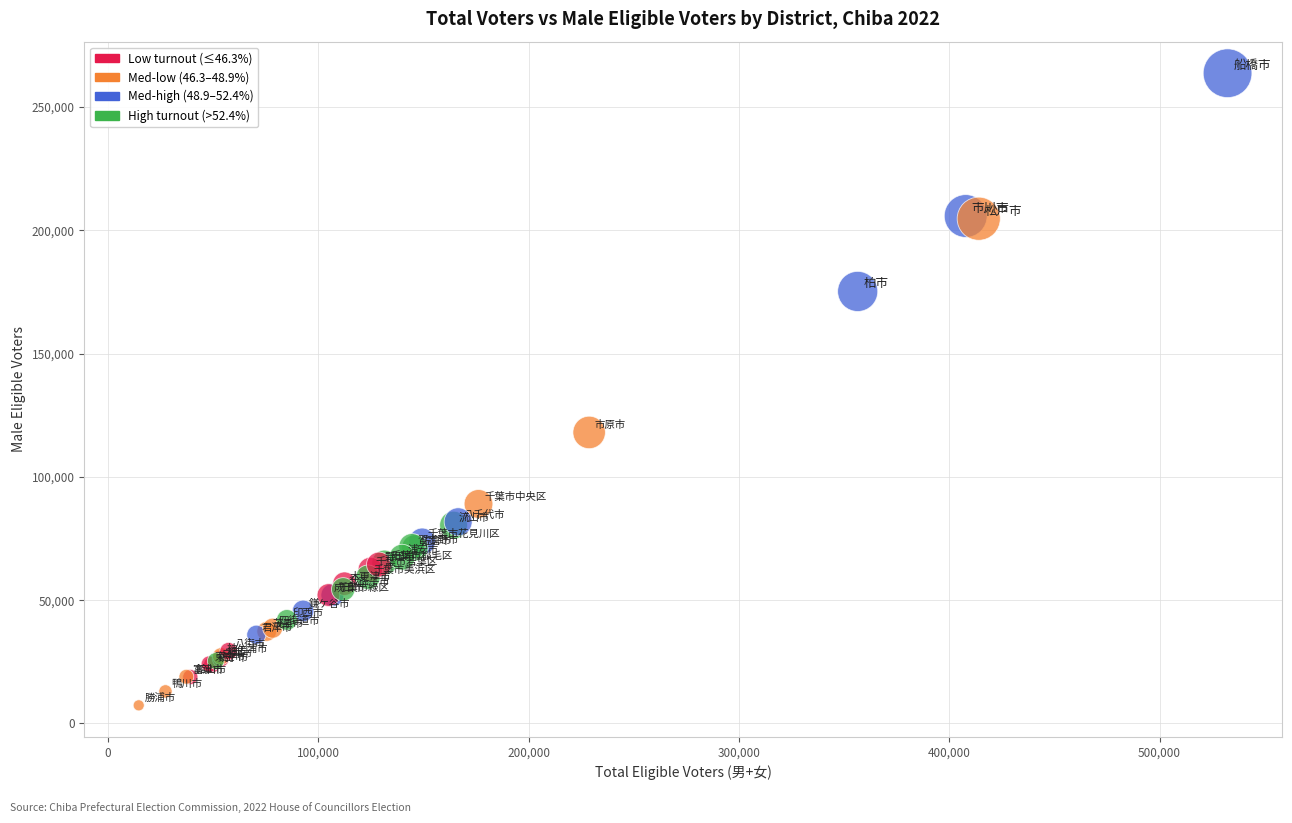

What Y value in the scatter plot is closest to 135500?

118001